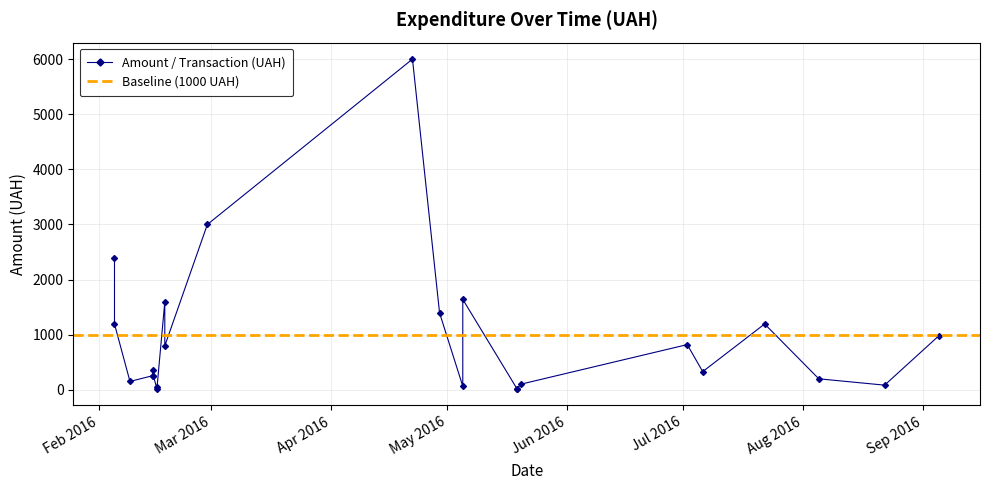

Rank the categories by value from lowest to highest.

16, 8, 7, 17, 9, 1, 6, 21, 2, 18, 20, 4, 19, 15, 5, 0, 23, 3, 11, 14, 10, 22, 13, 12